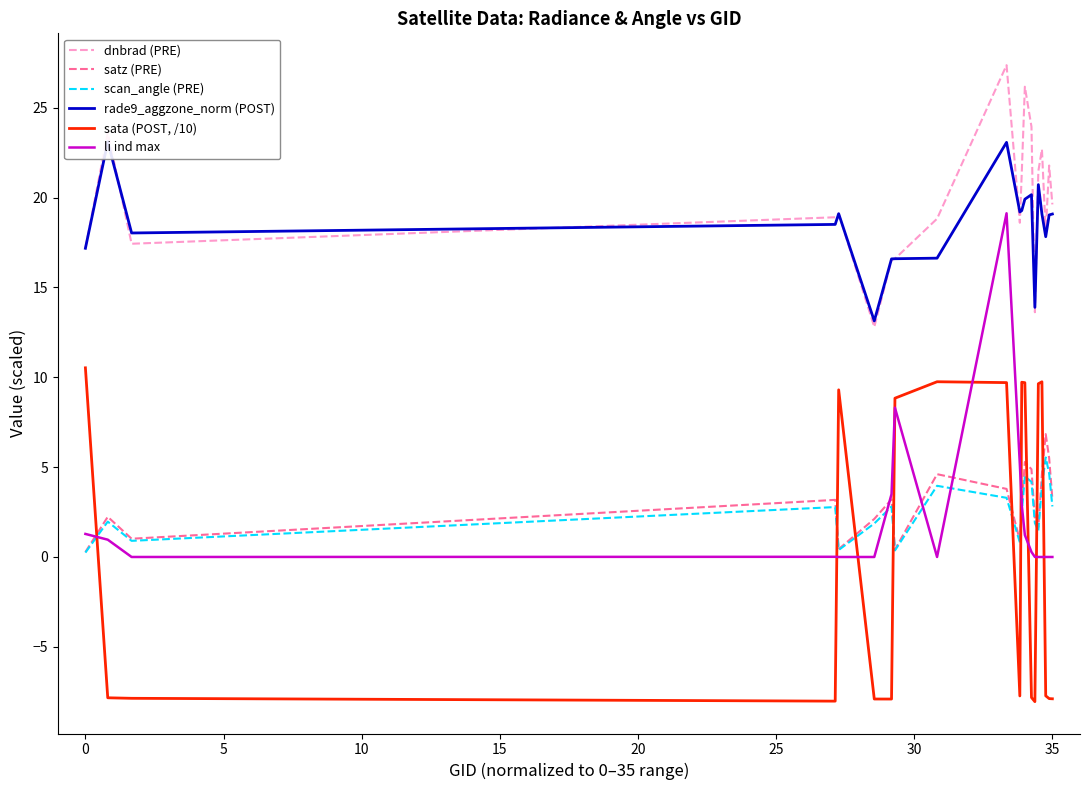

True or false: rade9_aggzone_norm (POST) and li ind max intersect in this chart.

False